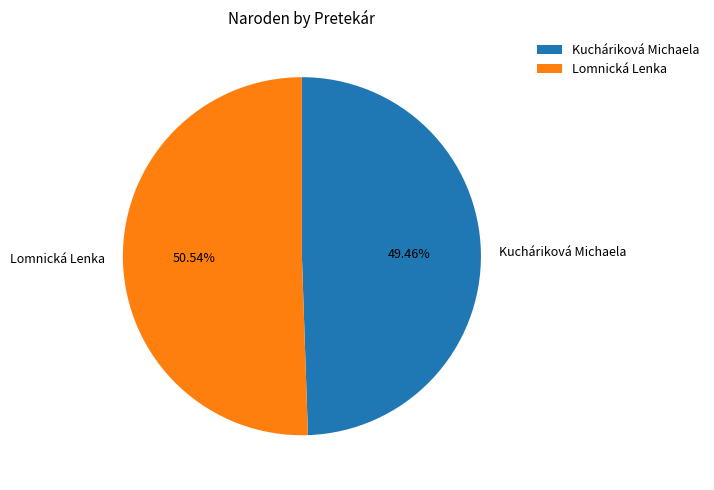

Is it true that Lomnická Lenka is 38% of the pie?

False